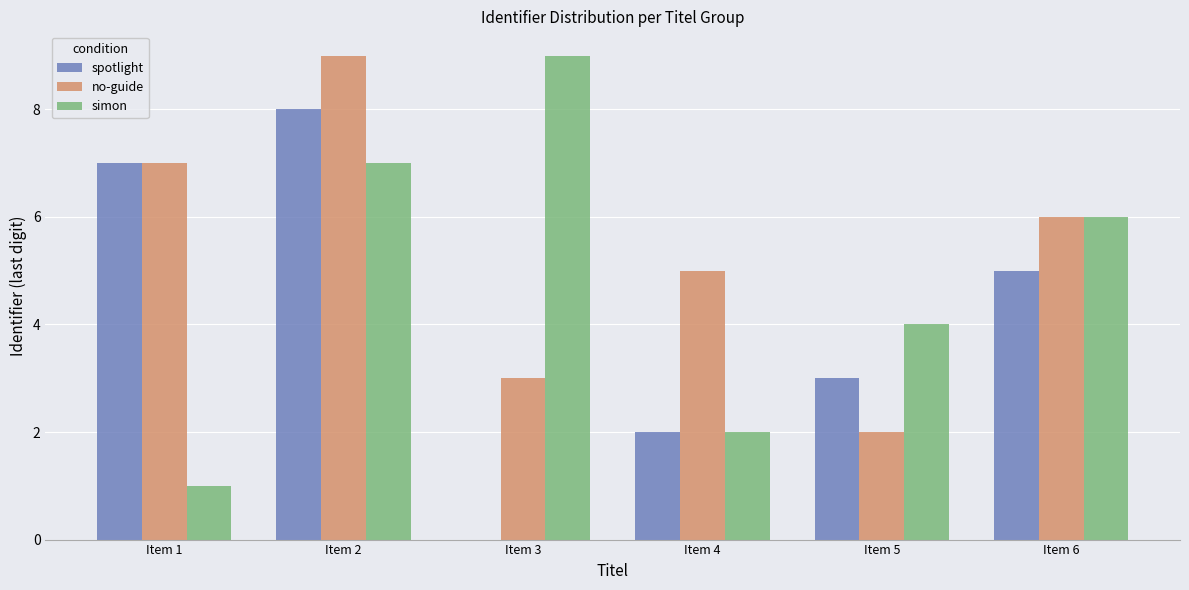

What is the approximate value of no-guide at Item 1?

7